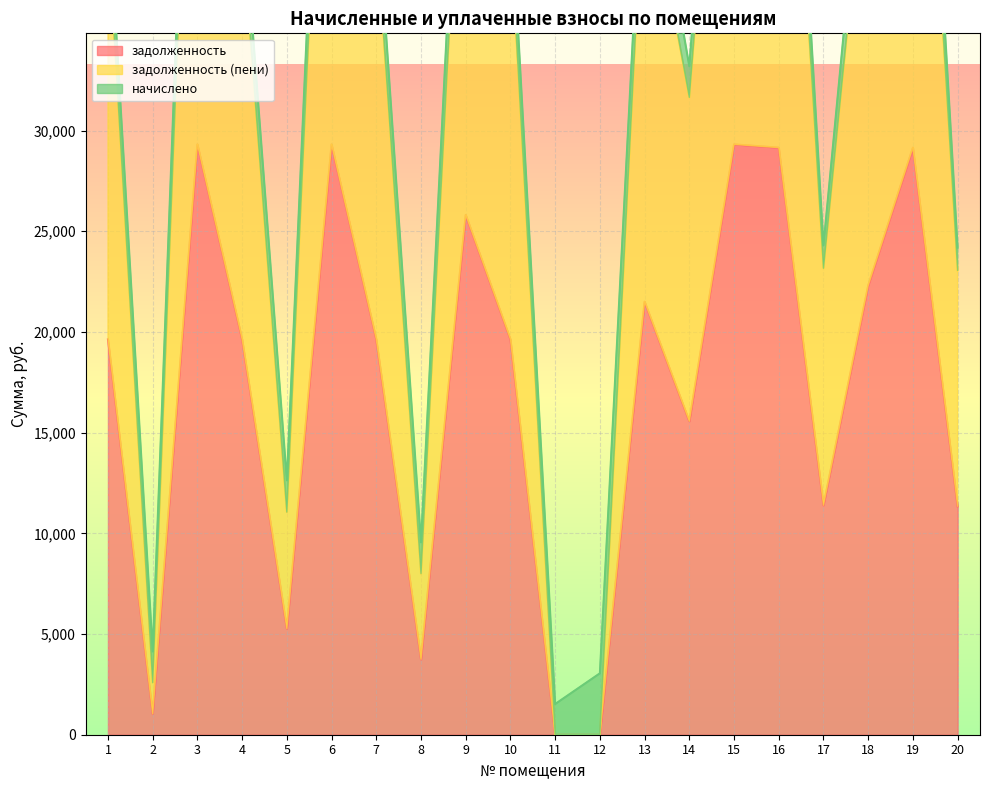

Where is задолженность nearest to the value 14654?

14